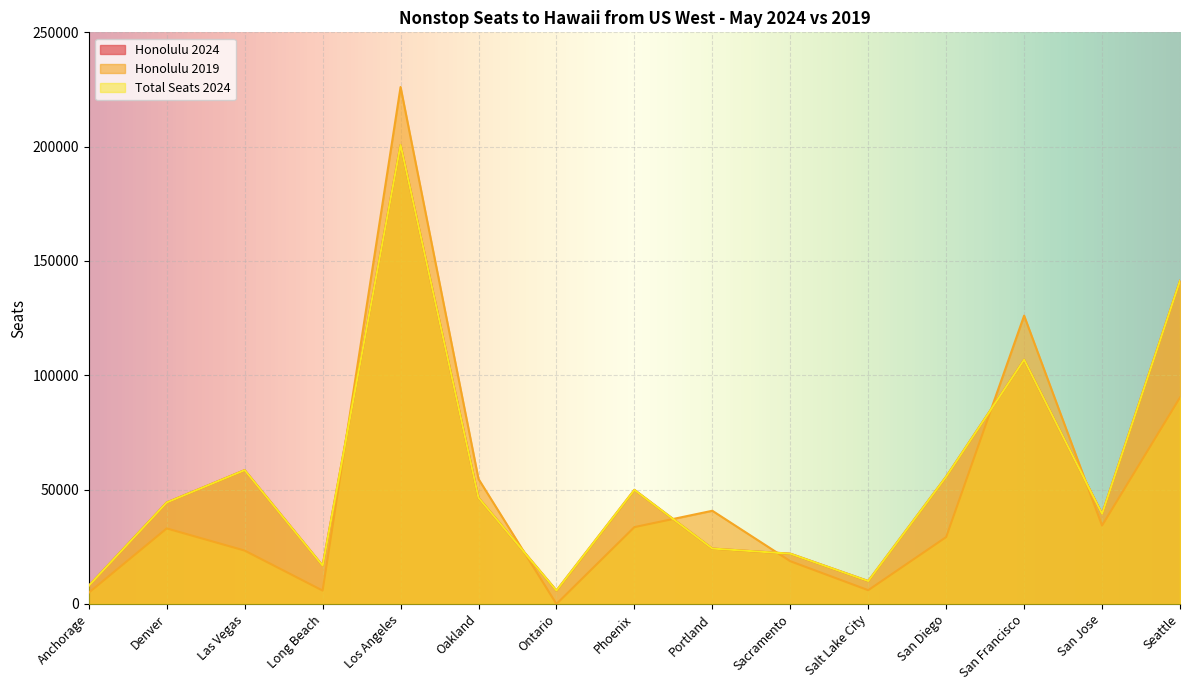

At which label does Total Seats 2024 first exceed 44400?

Las Vegas